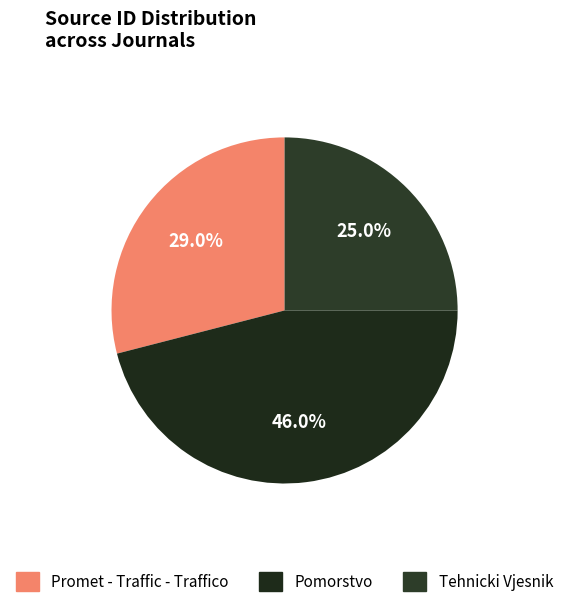

Is the sum of Promet - Traffic - Traffico and Pomorstvo greater than half?

Yes